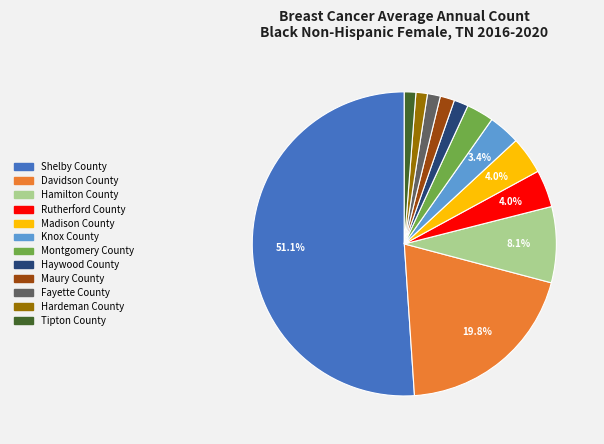

Which slice is the largest?

Shelby County